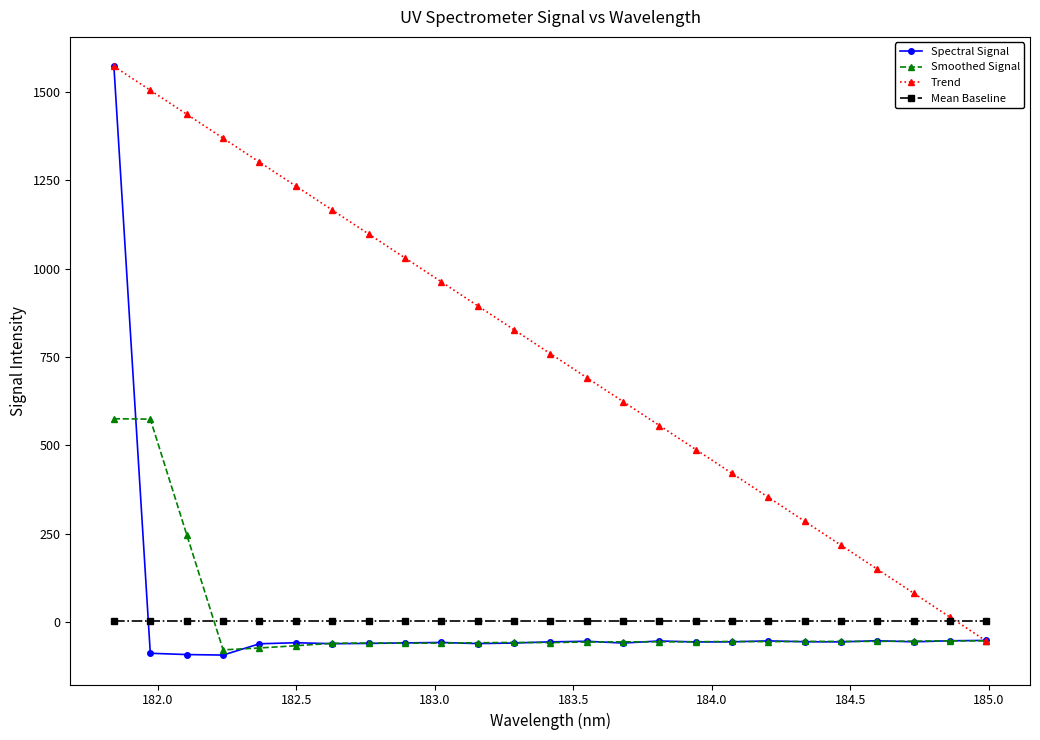

How many lines are shown in the chart?

4